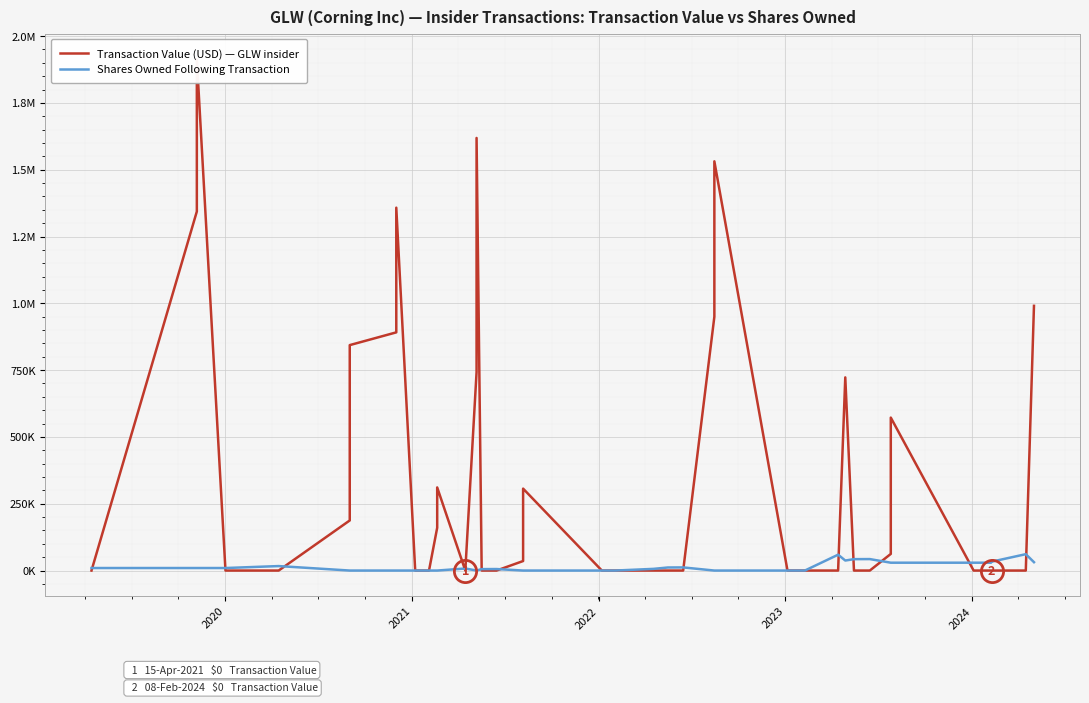

List the series in order of their peak value, highest first.

Transaction Value (USD), Shares Owned Following Transaction